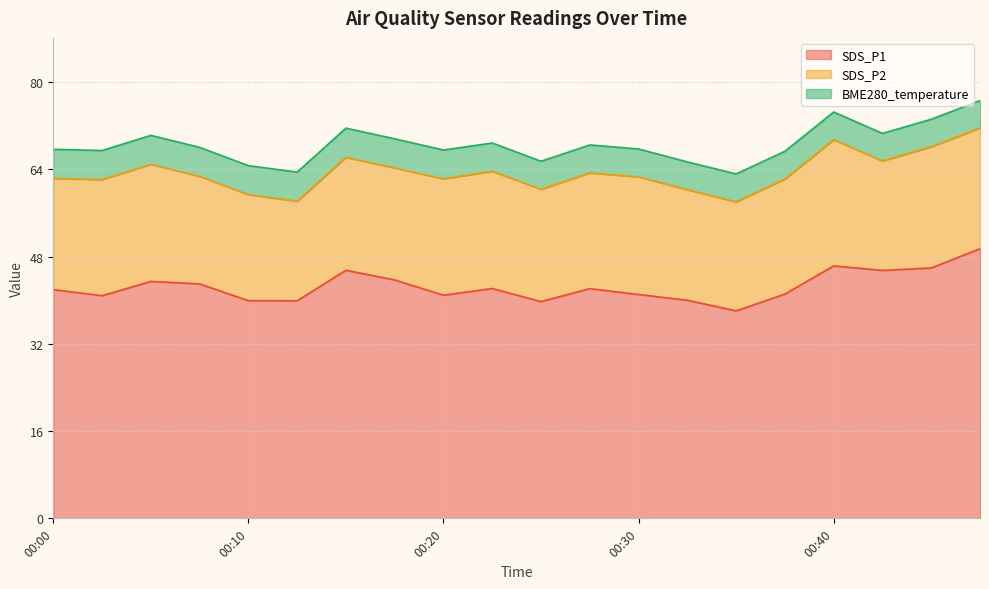

What is the lowest value of the SDS_P2 series?

18.3